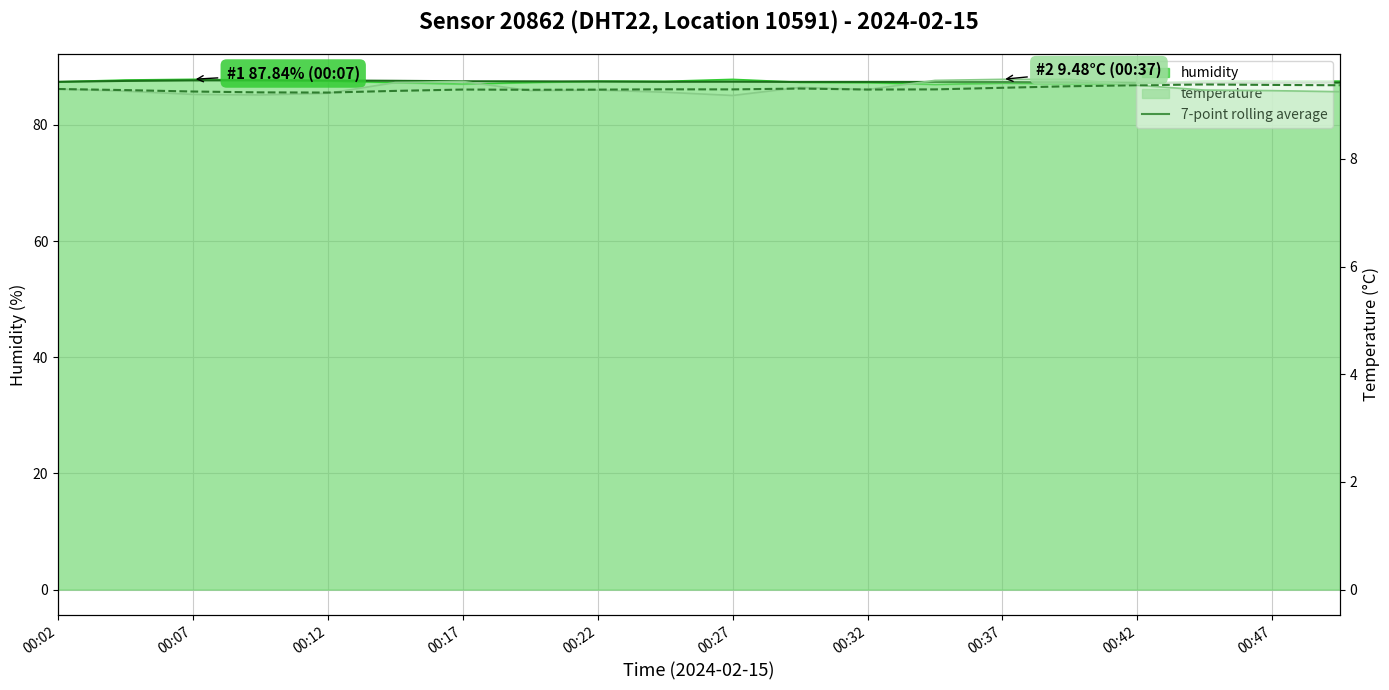

What is the smallest value displayed?

9.2